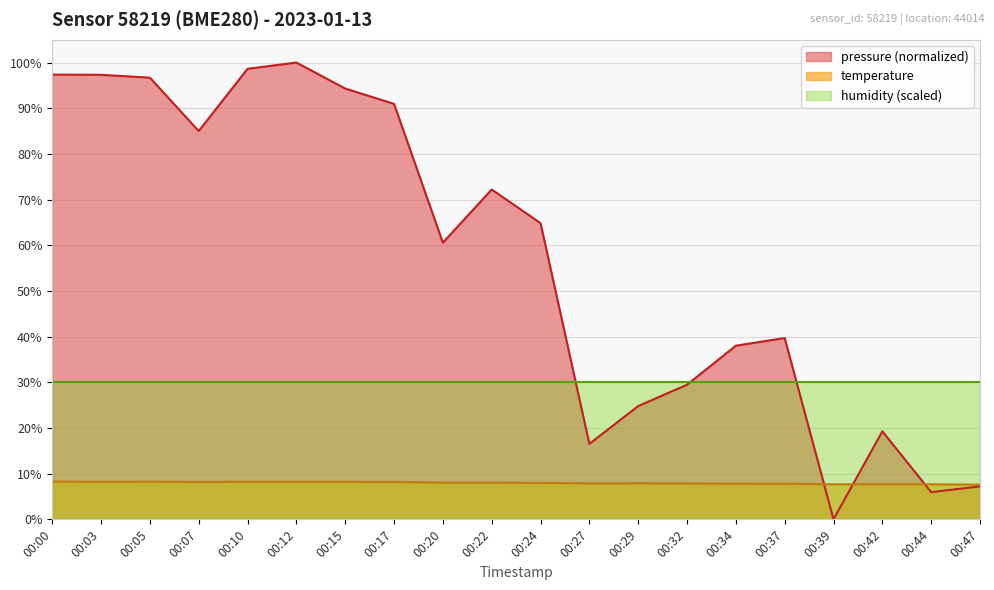

Which series has the largest total across all categories?

pressure (normalized)